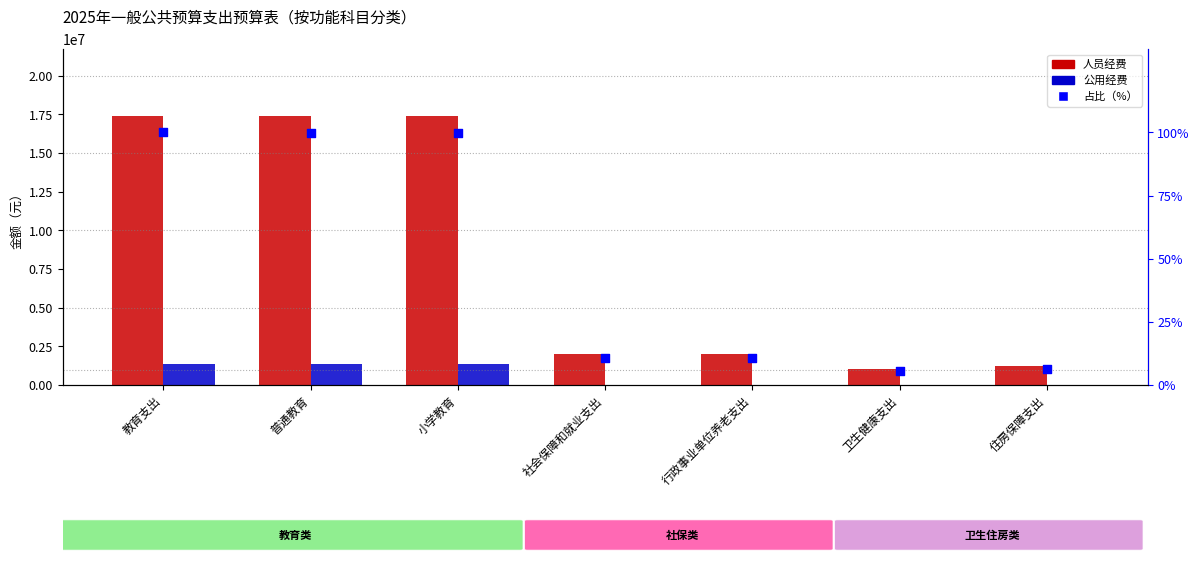

Is the value of 占比（%） at 行政事业单位养老支出 greater than the value of 人员经费 at 住房保障支出?

No